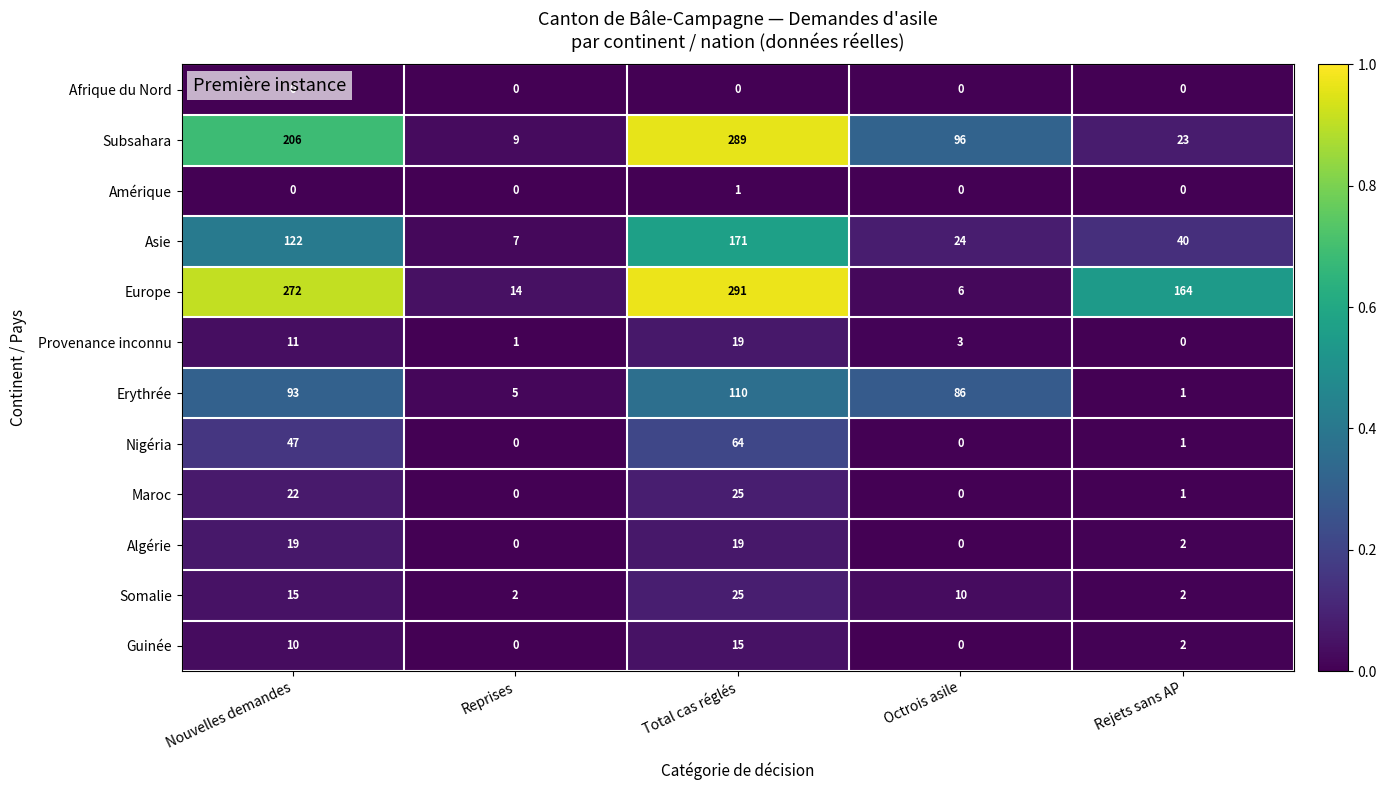

What is the sum of all Guinée values?

27